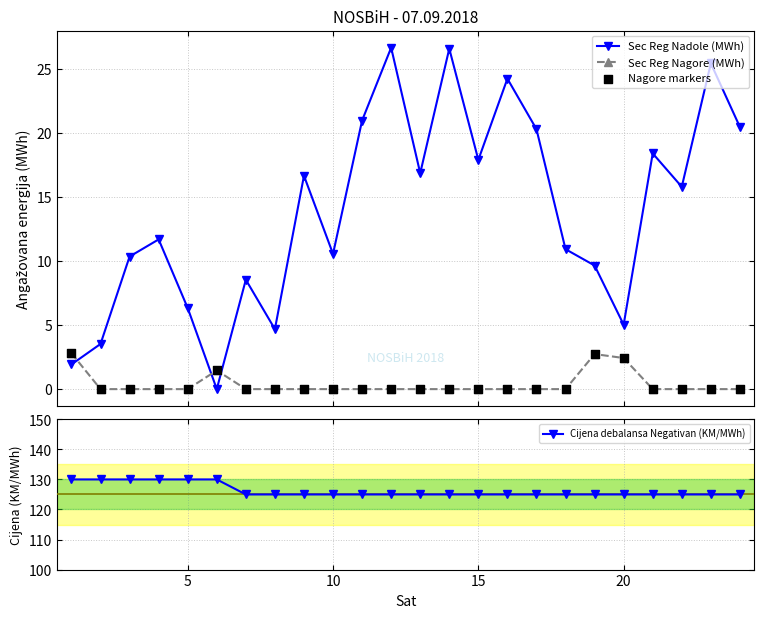

Which series has the largest Y range (max minus min)?

Sec Reg Nadole (MWh)